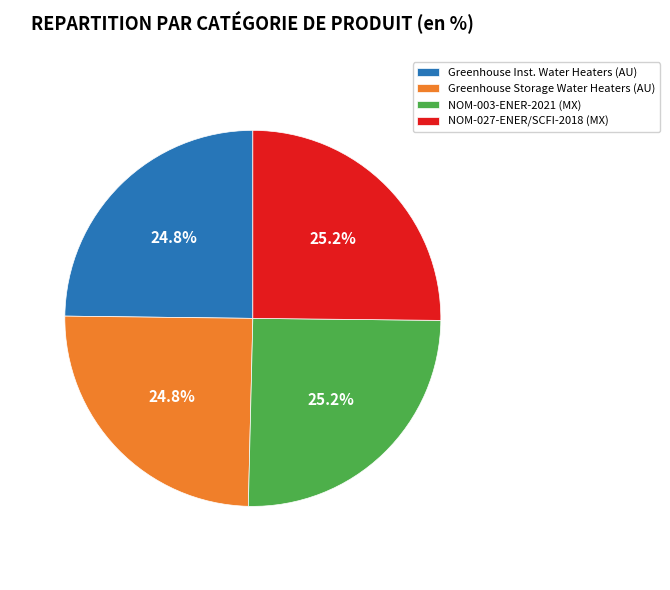

To the nearest percent, what is the average slice percentage?

25%